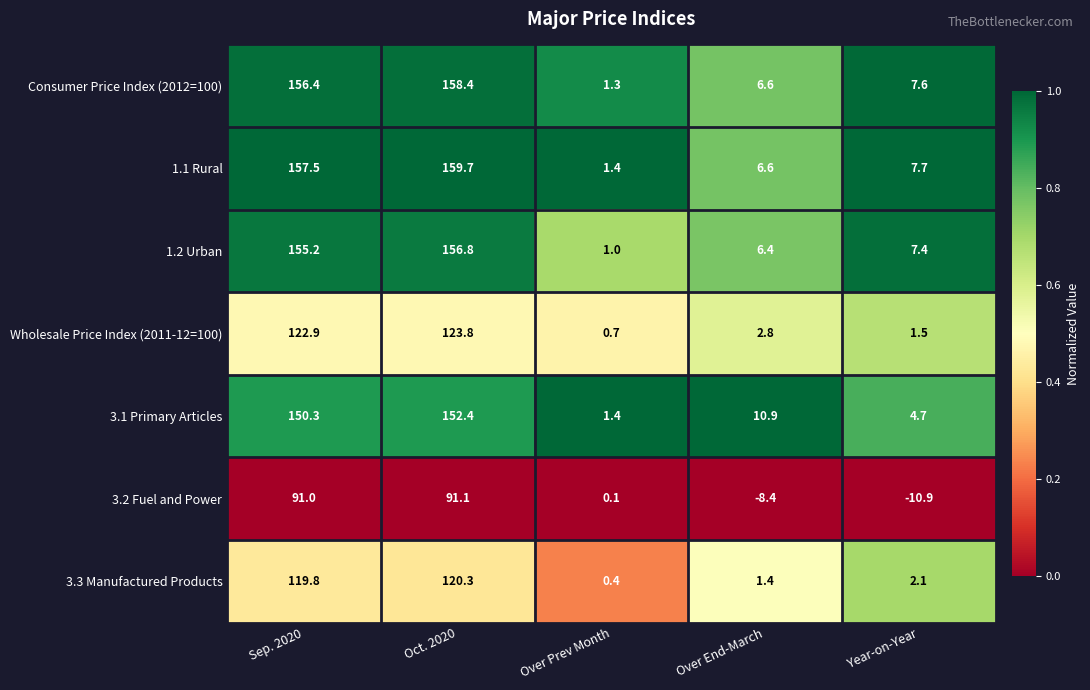

What is the total value across all series at Over Prev Month?

6.3